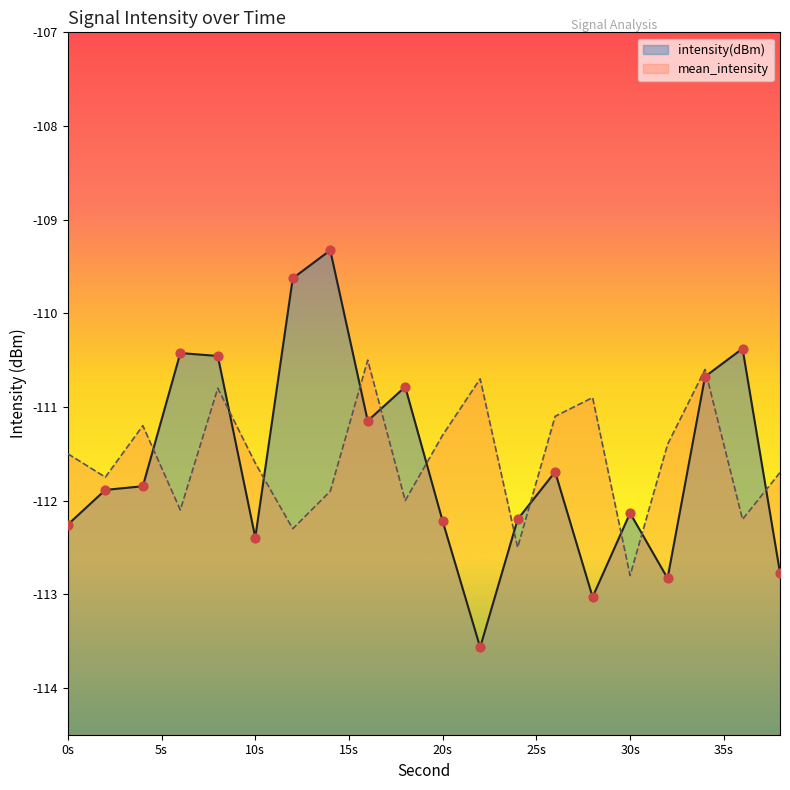

What is the total value across all series at 10s?

-224.0